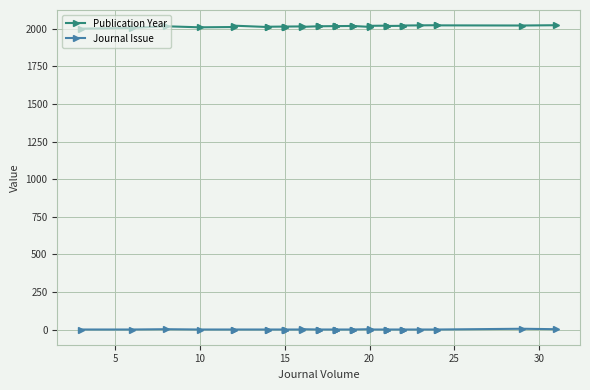

Which series has the largest range (max minus min)?

Publication Year